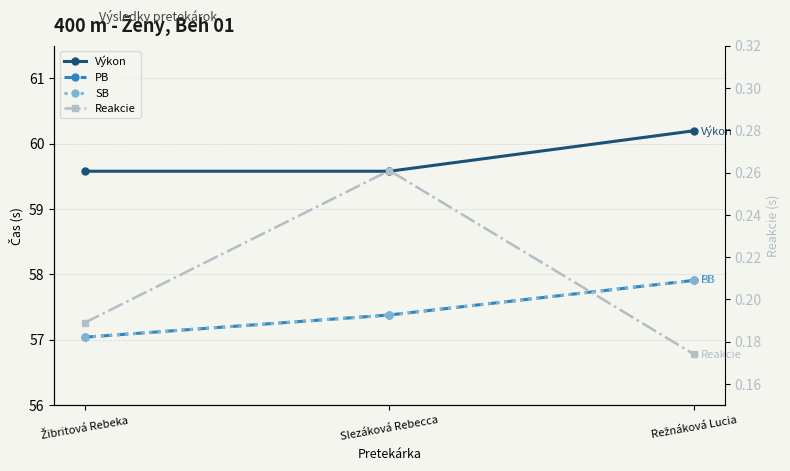

How many lines are shown in the chart?

4